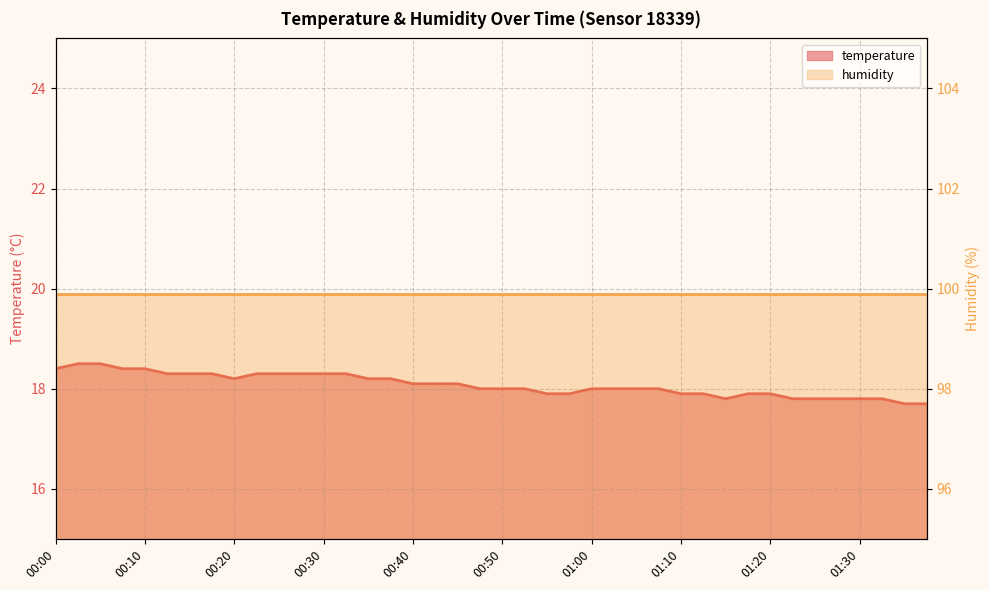

How many interior local valleys (lower than both neighbors) does the data have?

2